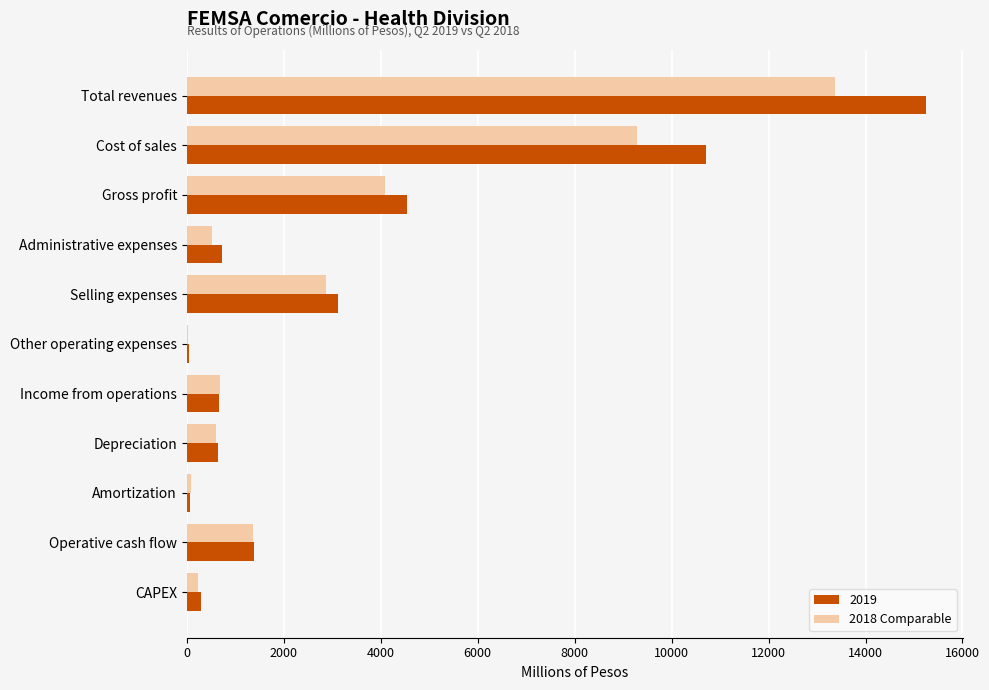

What is the greatest value displayed?

15246.0